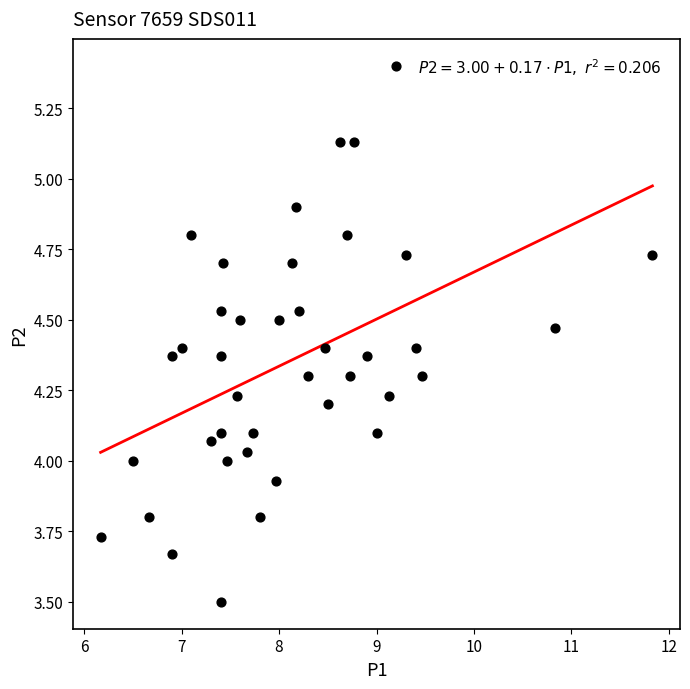

What is the range of X values (max minus min)?

5.7